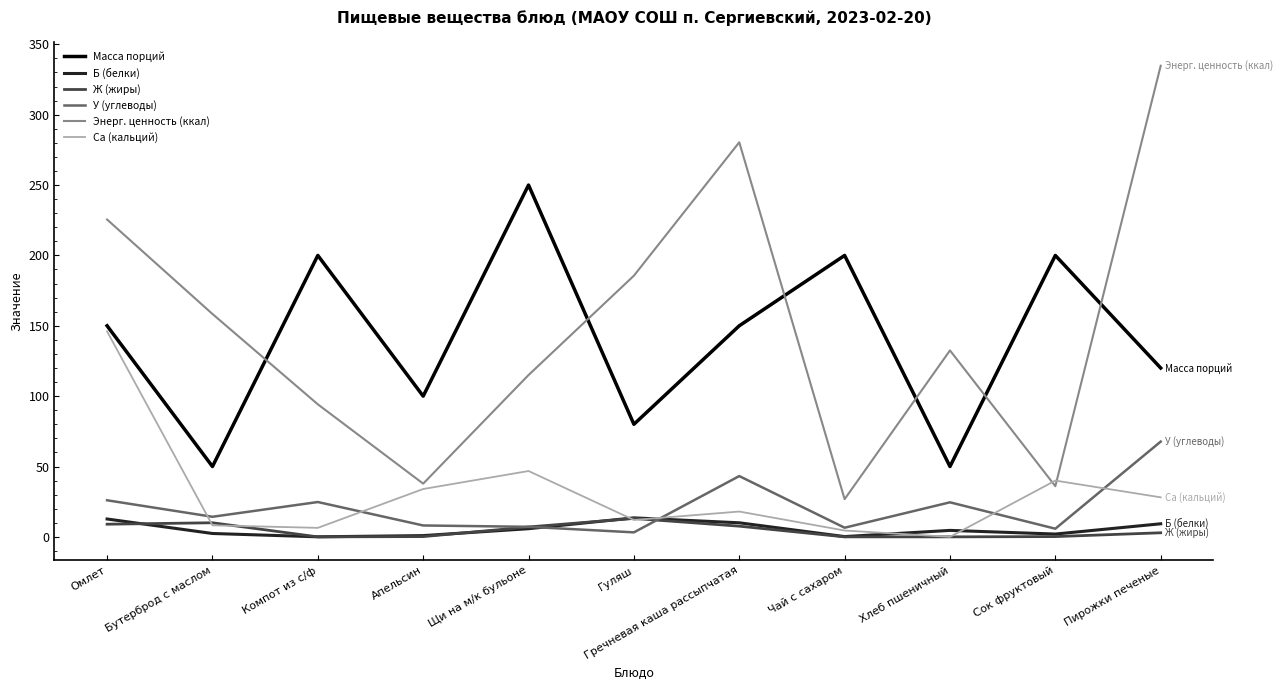

At which label does Са (кальций) first exceed 18?

Омлет